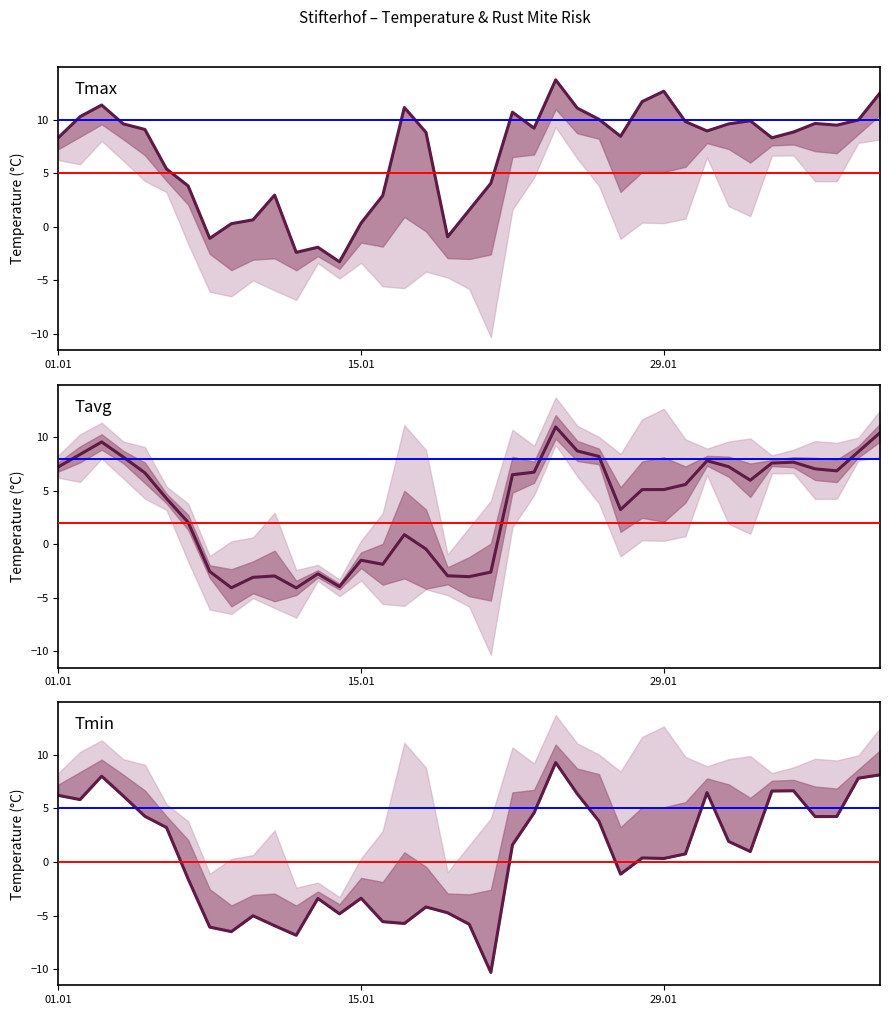

Rank the series by their maximum value, from highest to lowest.

Tmax, Tavg, Tmin